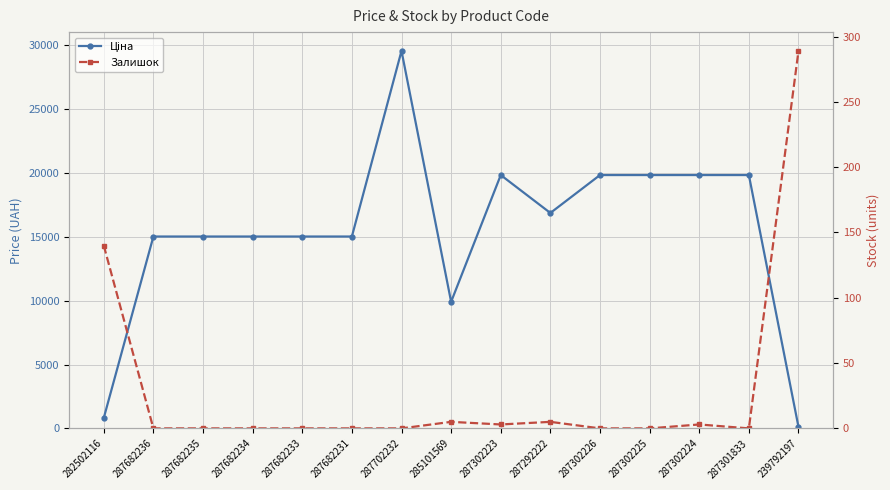

What value does the Залишок series have at 282502116?

140.0